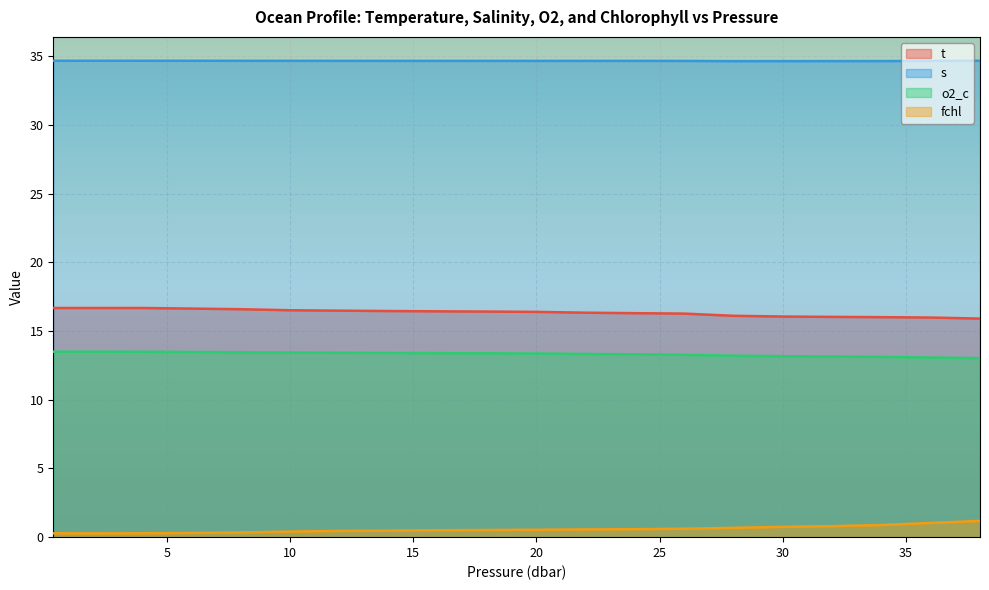

Is the value of t at 18.0 greater than the value of o2_c at 26.0?

Yes